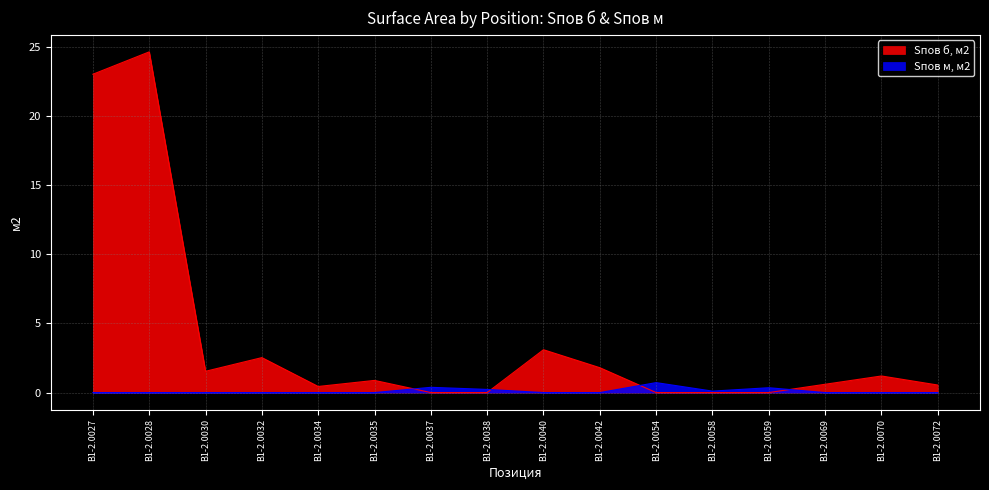

True or false: Sпов м, м2 has a value of 0.3 at В1-2.0027.

False